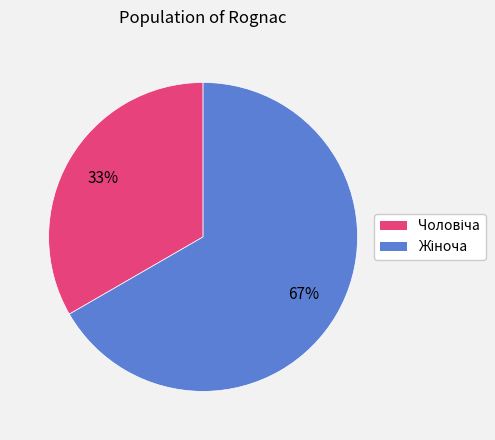

Count the number of slices in the pie.

2